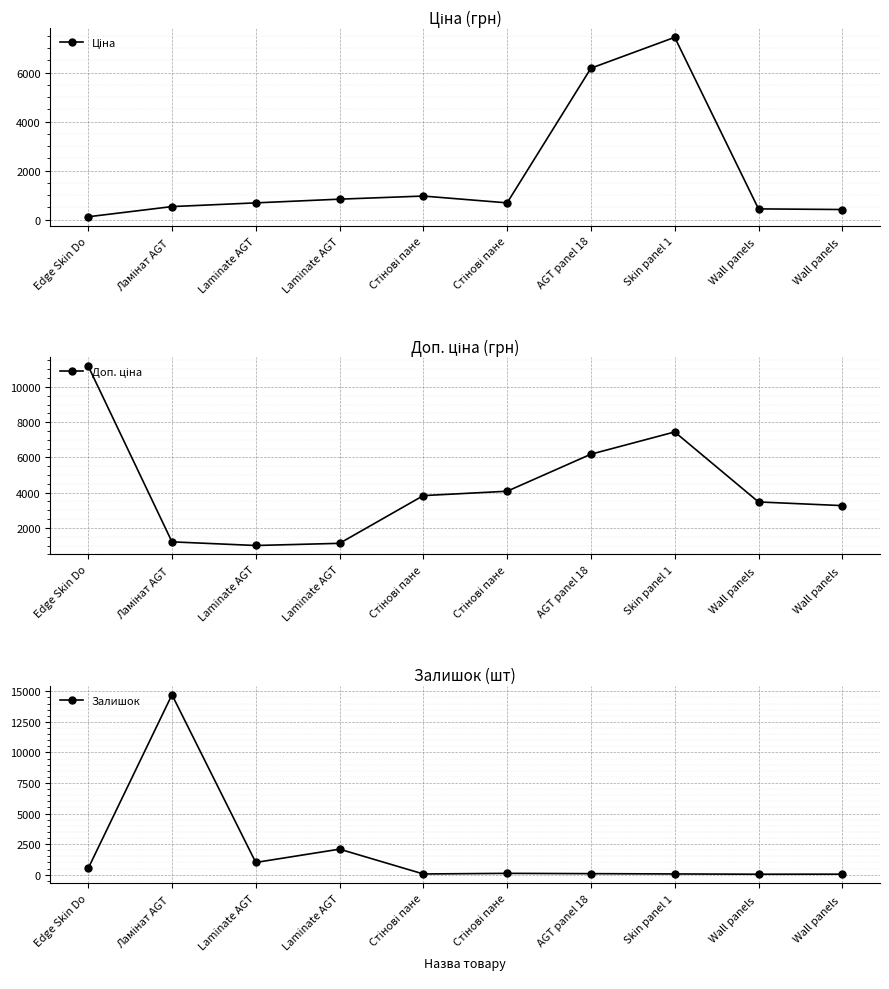

The Залишок series shows 14721.0 at Ламінат AGT . True or false?

True